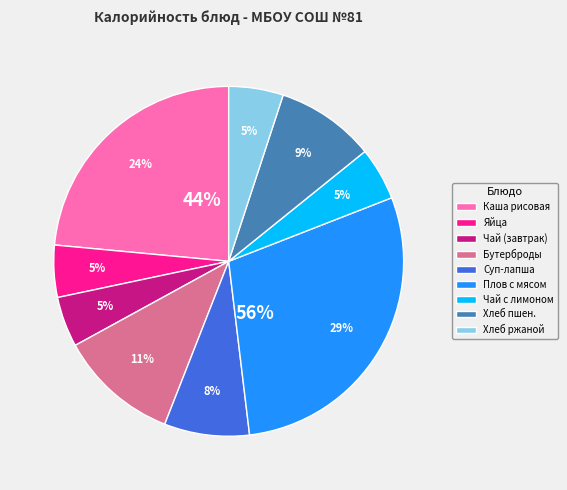

Do Каша молочная рисовая с маслом and Хлеб пшеничный together represent more than half of the pie?

No